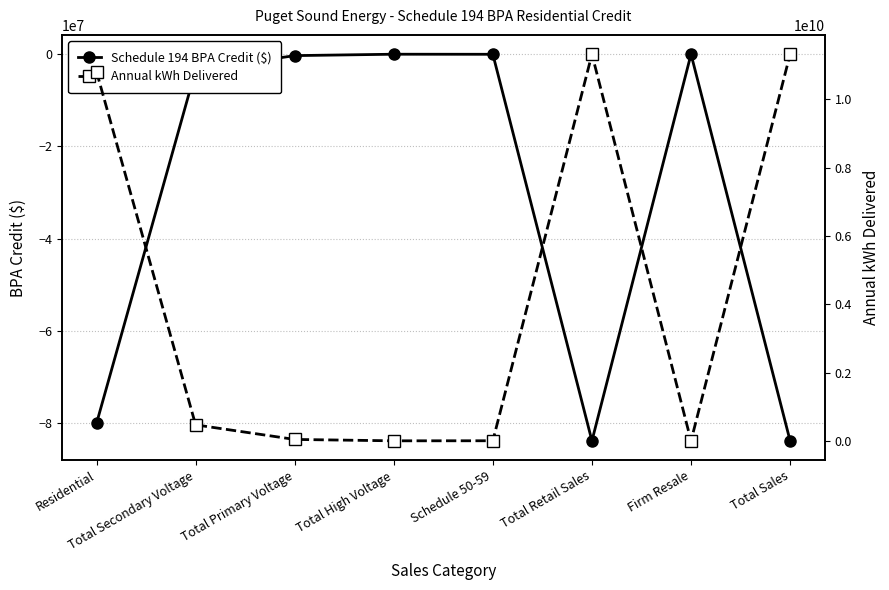

What is the difference between the highest and lowest values at Total Retail Sales?

11403888000